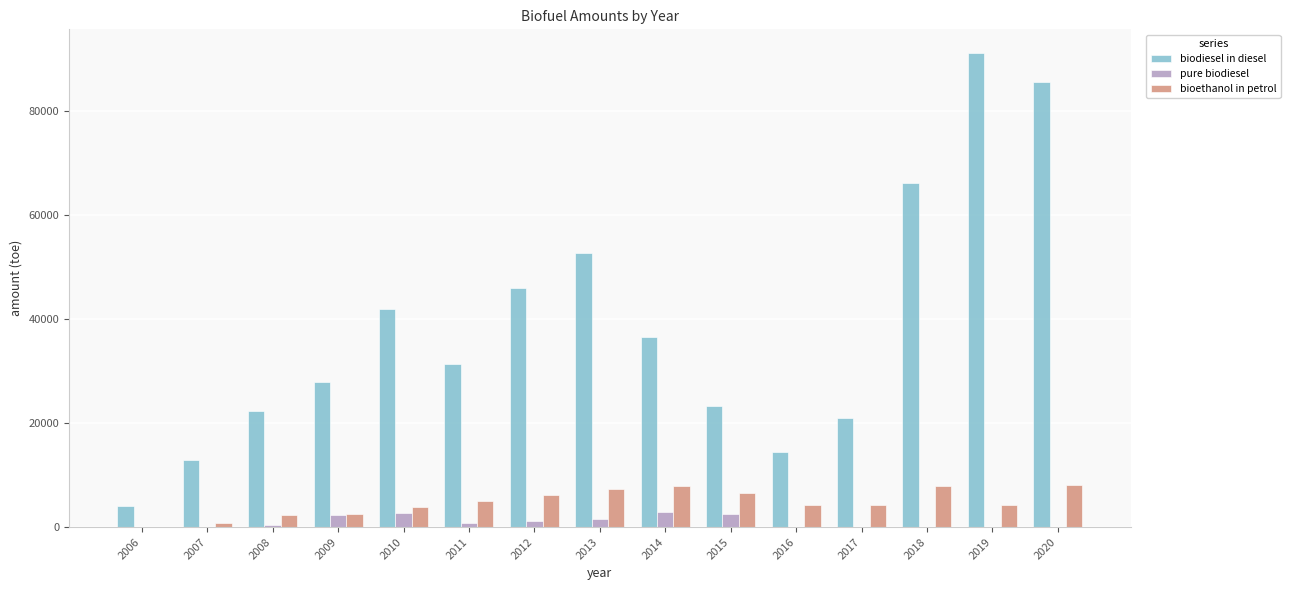

What is the maximum value shown in the chart?

91234.7